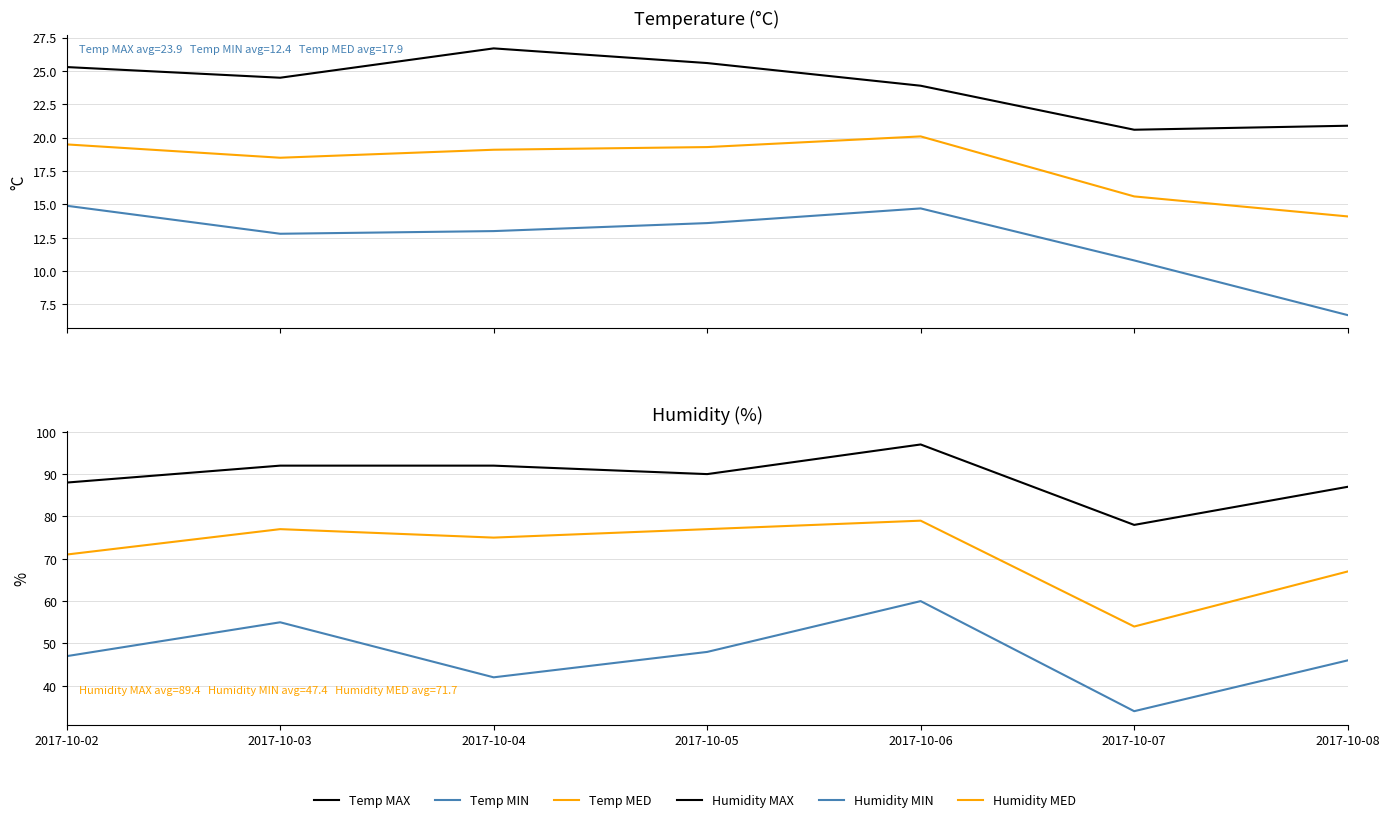

Is this an area chart (filled region under the line)?

No